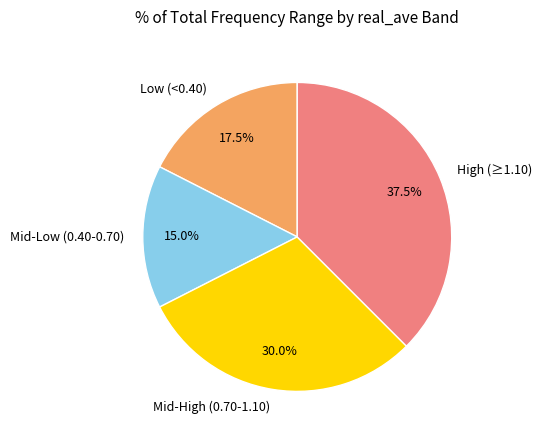

Rank the categories by value from highest to lowest.

High (≥1.10), Mid-High (0.70-1.10), Low (<0.40), Mid-Low (0.40-0.70)